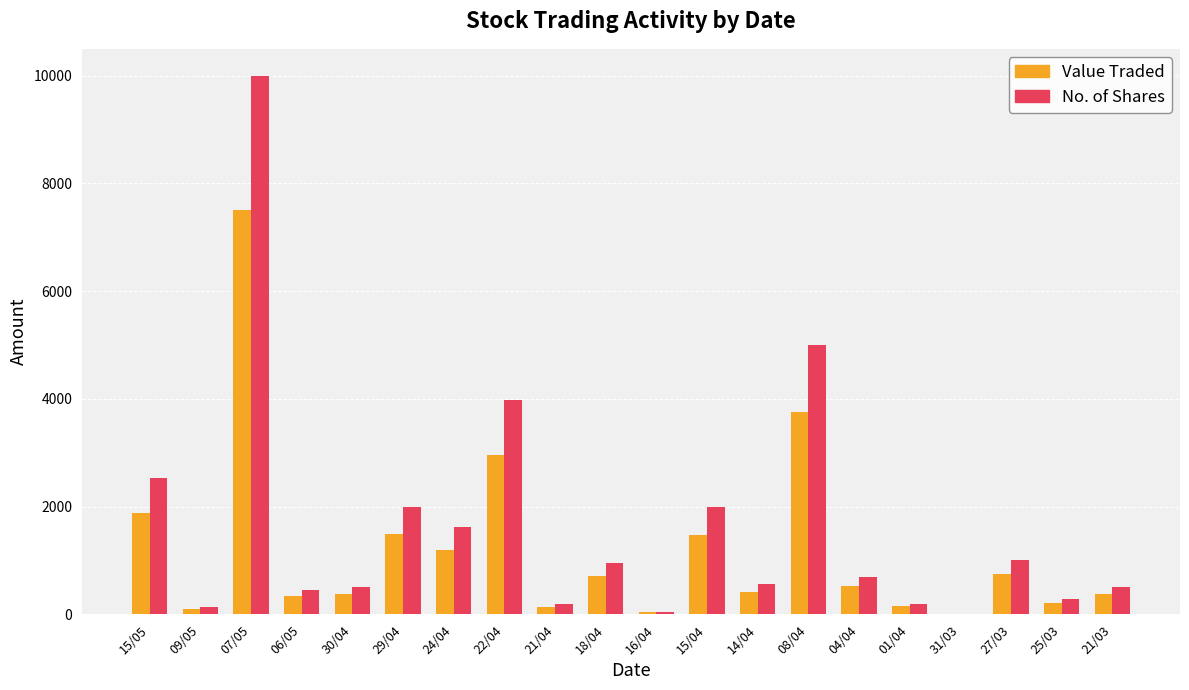

How many distinct data groups are displayed?

2